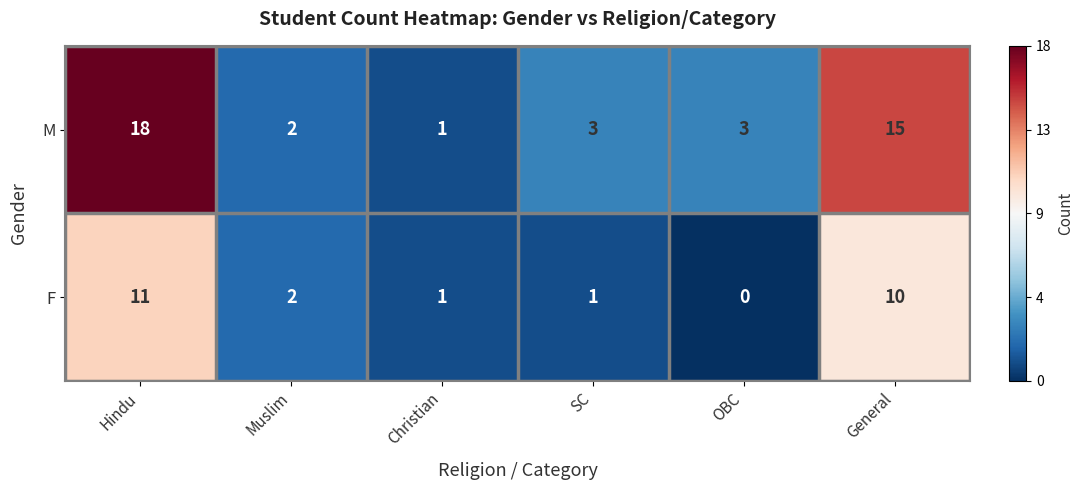

At which category does the chart reach its peak across all series?

Hindu